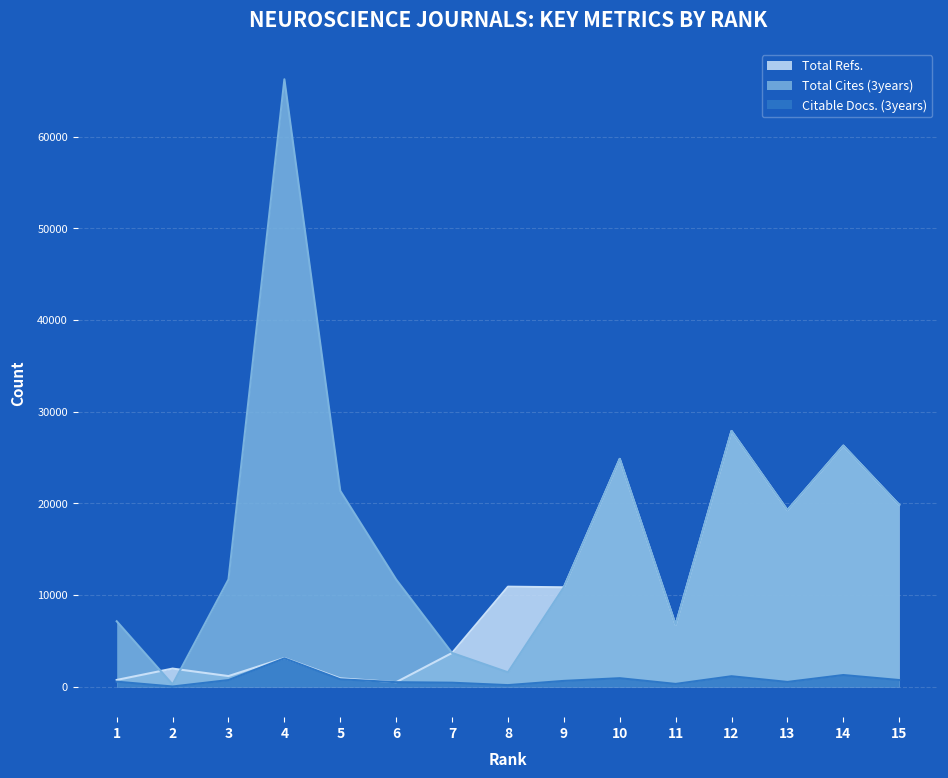

Rank the series at 14 from highest to lowest value.

Total Refs., Total Cites (3years), Citable Docs. (3years)